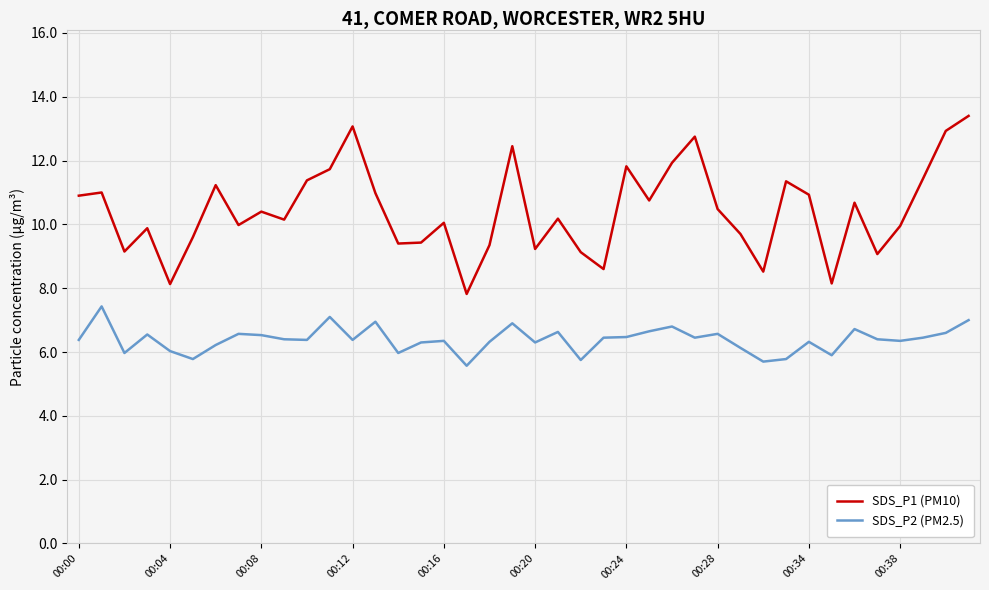

What is the maximum value shown in the chart?

13.4